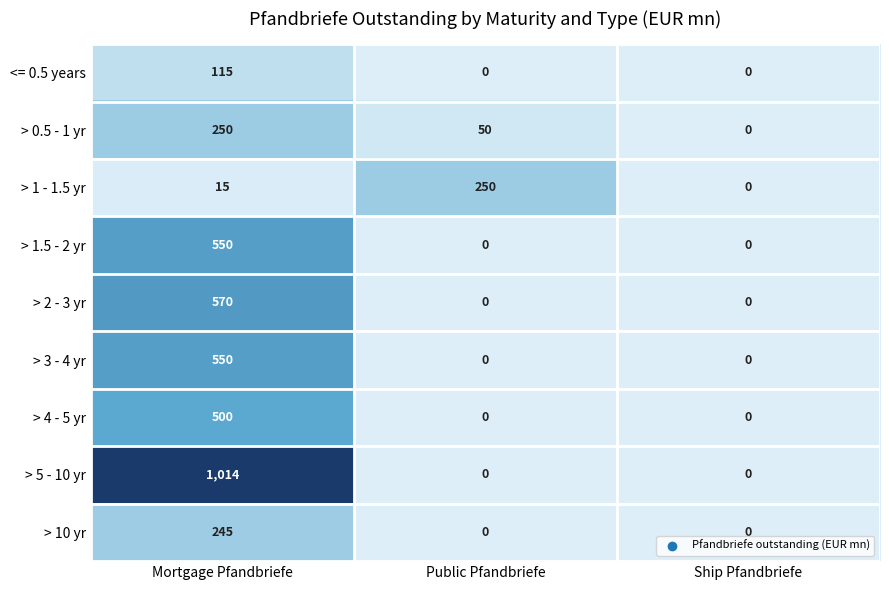

What is the approximate value of > 0.5 - 1 yr at Mortgage Pfandbriefe?

250